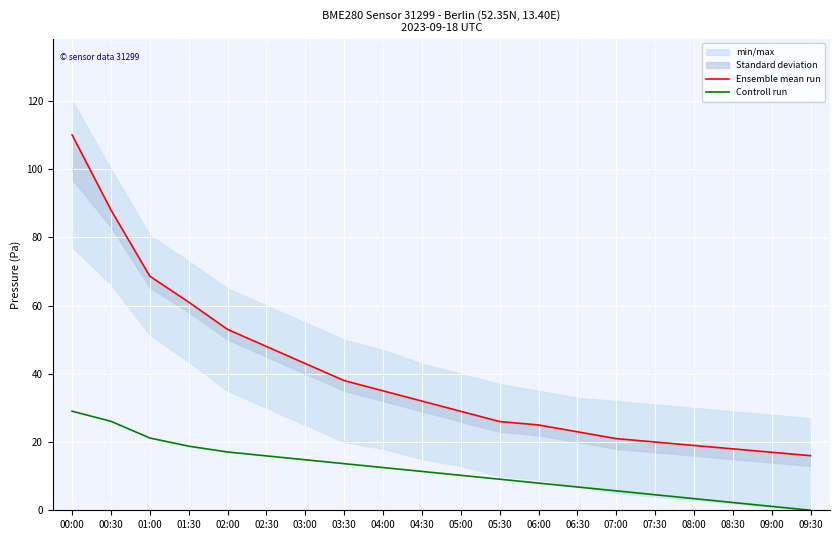

What is the average value of the Ensemble mean run series?

39.5